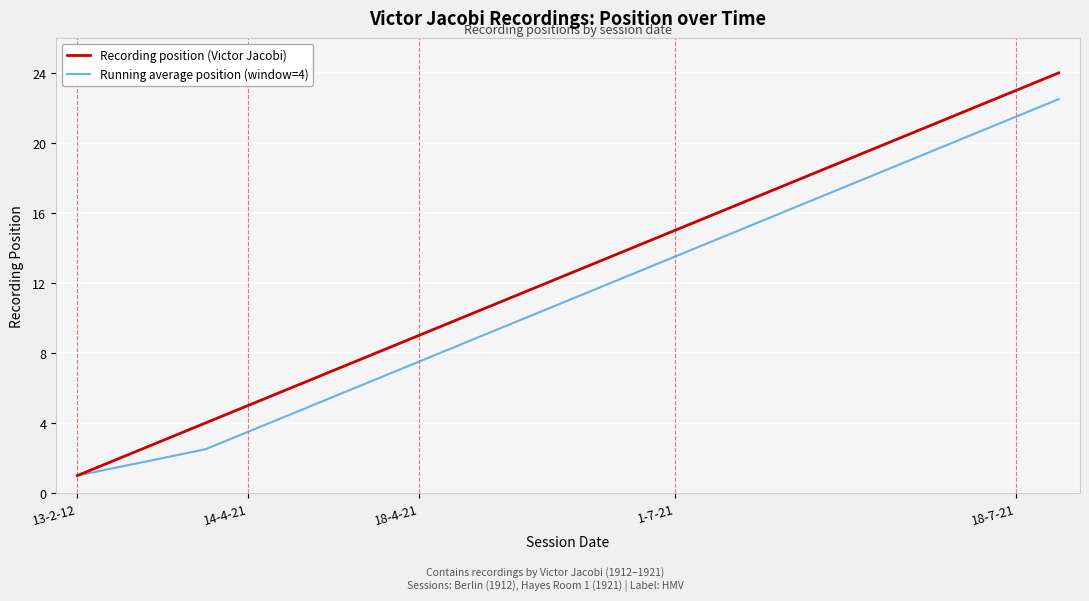

Which series has the largest total across all categories?

Recording position (Victor Jacobi)